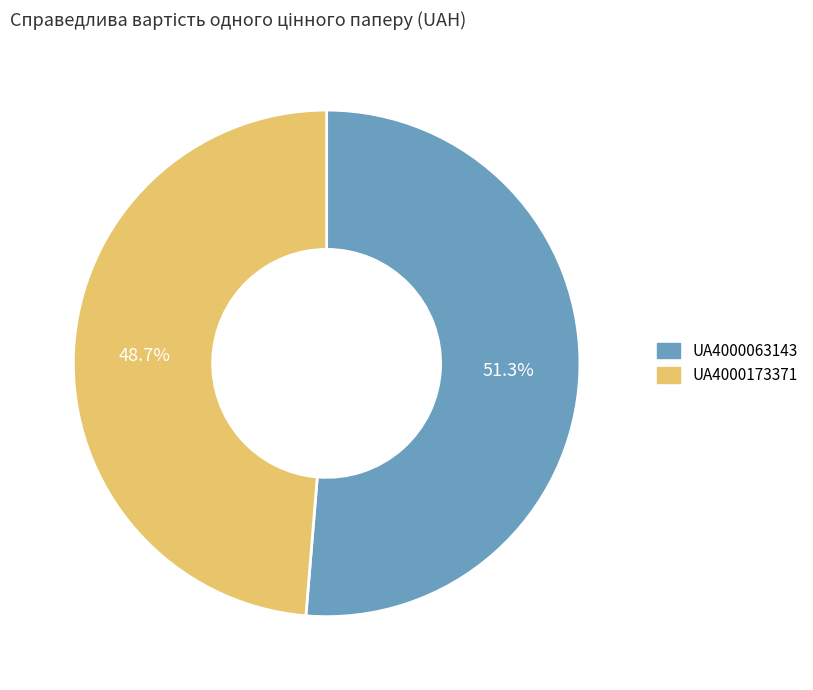

How many slices are in this pie chart?

2